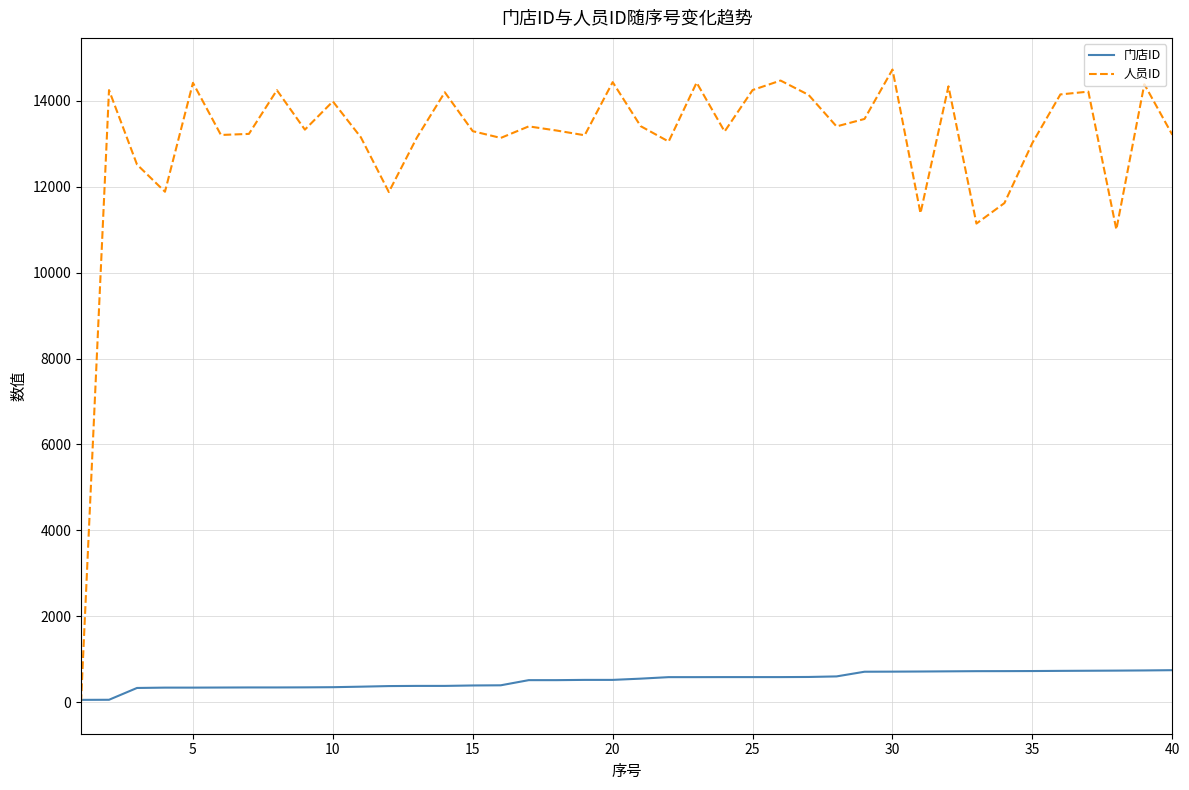

List the series in order of their overall mean, highest first.

人员ID, 门店ID